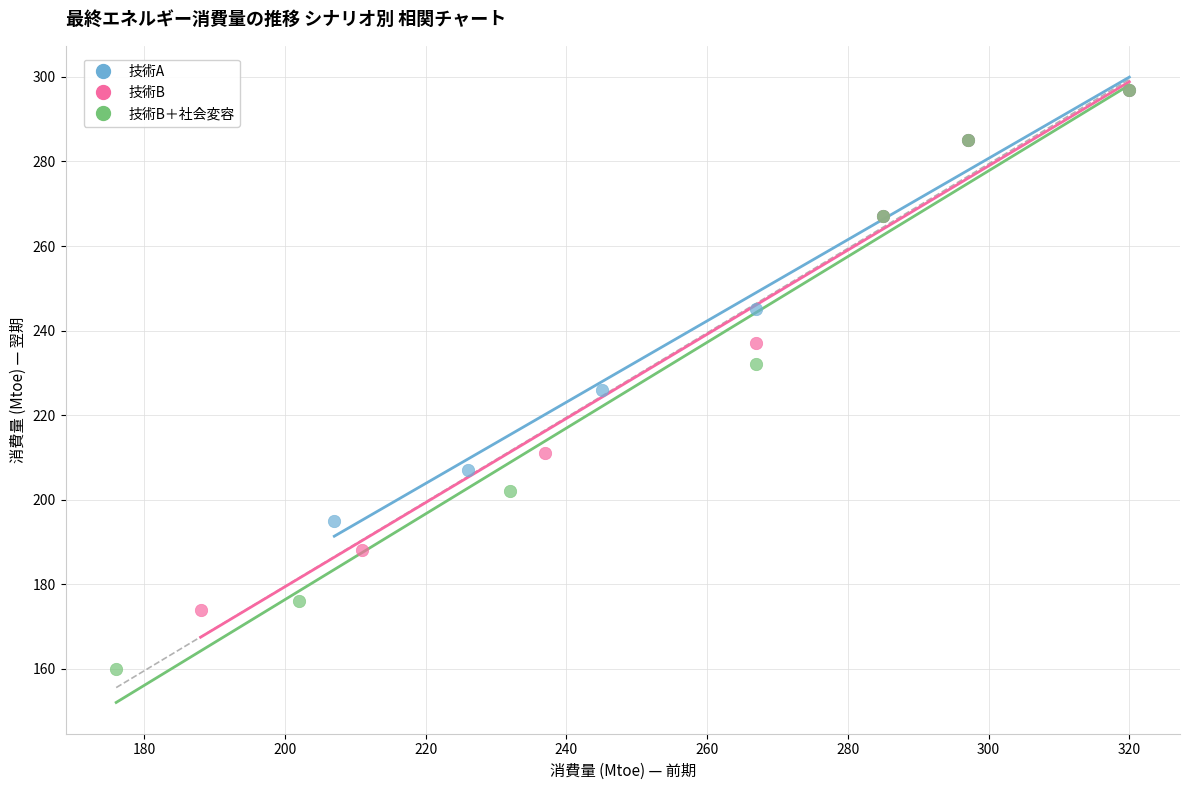

Which series reaches the minimum Y coordinate?

技術B＋社会変容